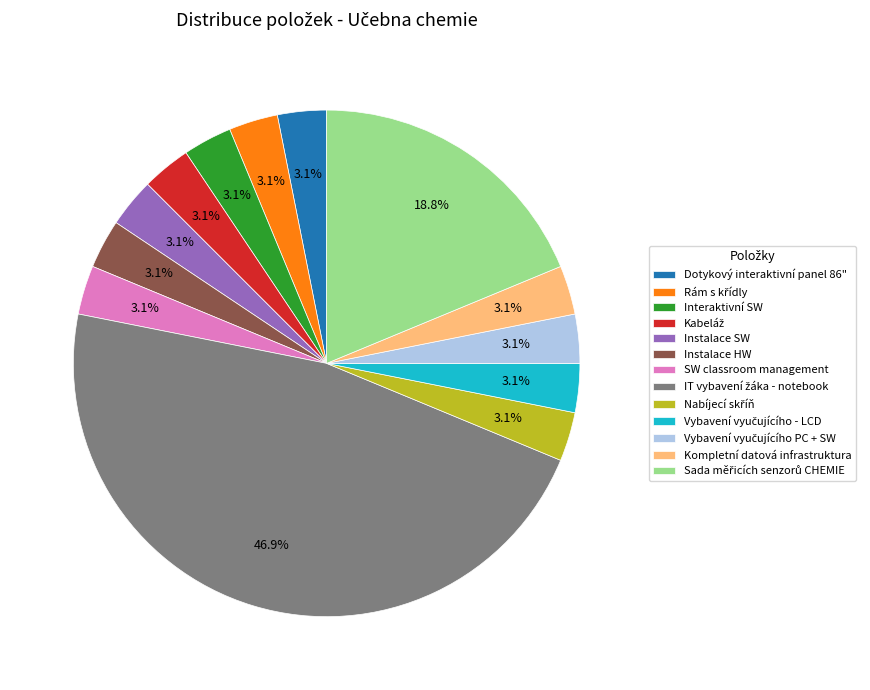

Is it true that Instalace HW is 3% of the pie?

True